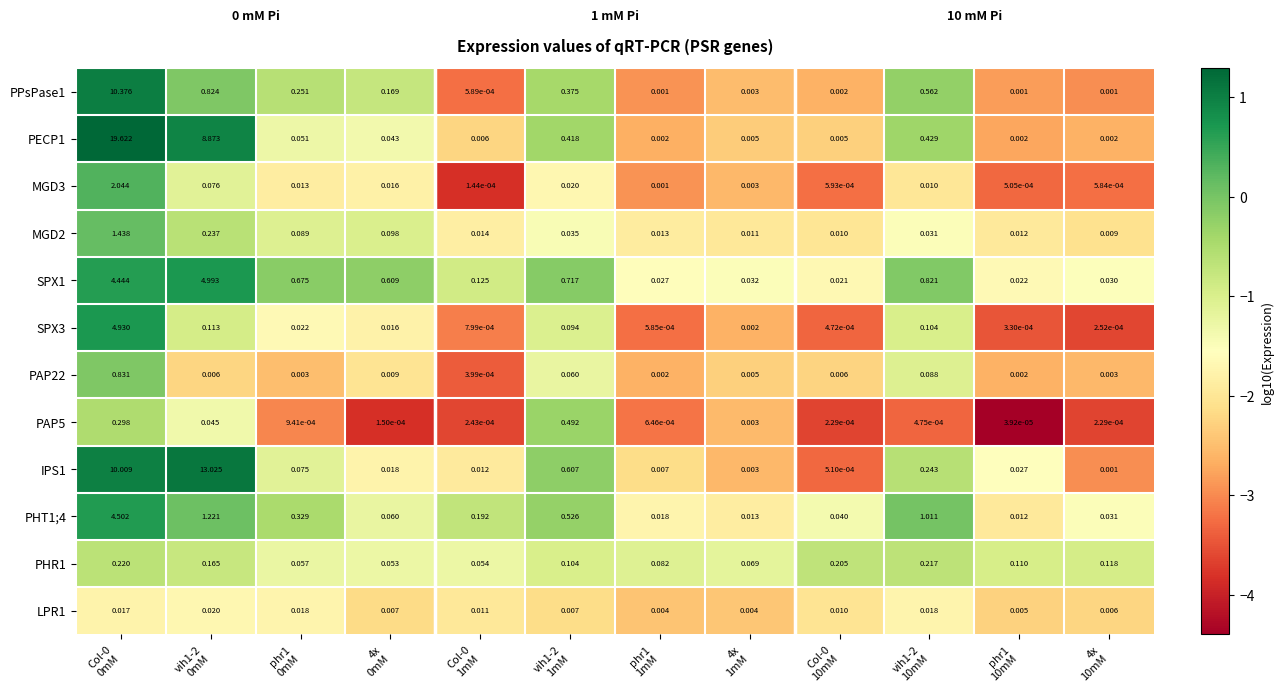

Which has a higher value, 4x
10mM or vih1-2
1mM?

vih1-2
1mM